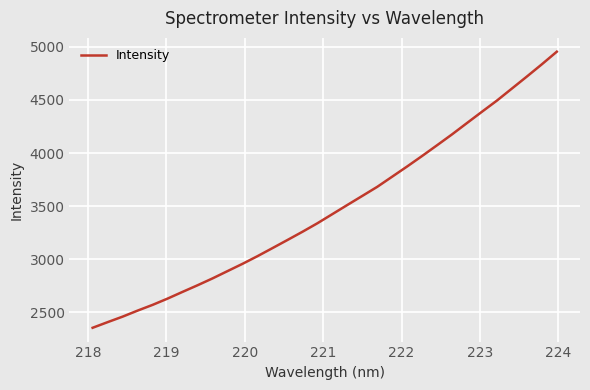

What is the minimum value shown in the chart?

2355.8